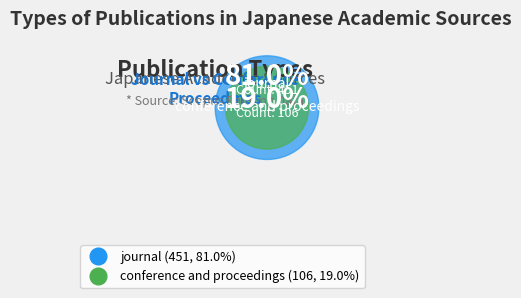

To the nearest percent, what is the difference between the largest and smallest slice percentages?

62%